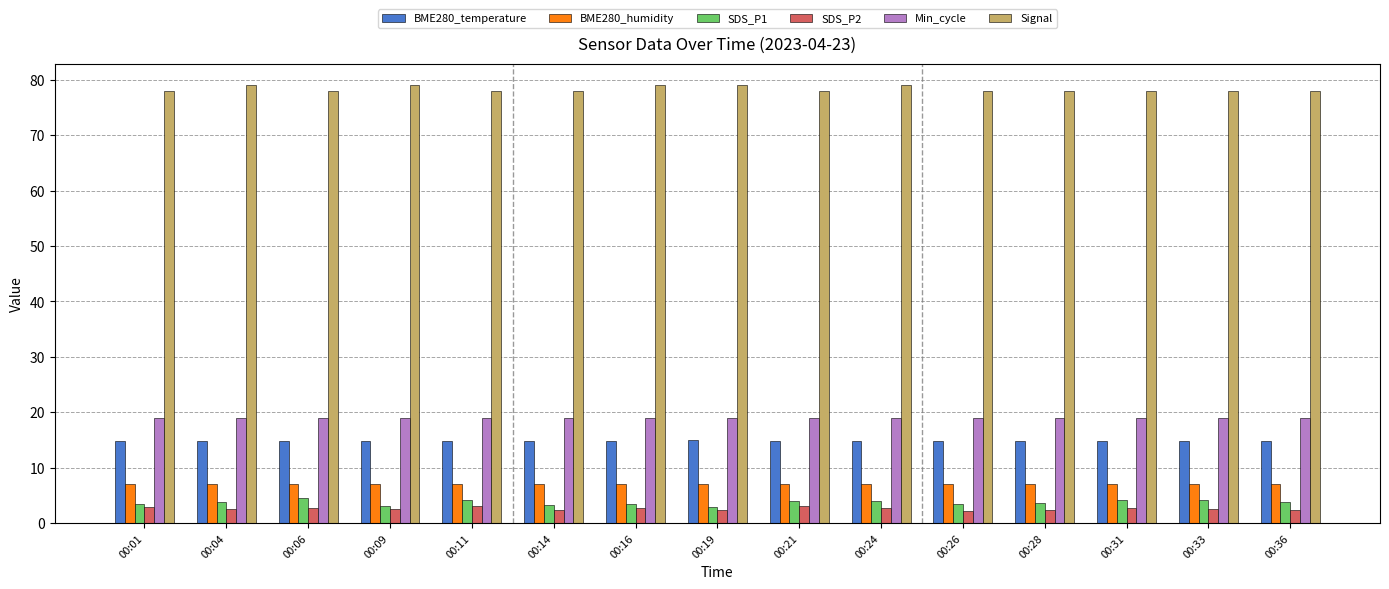

At how many categories does at least one series exceed 3?

15